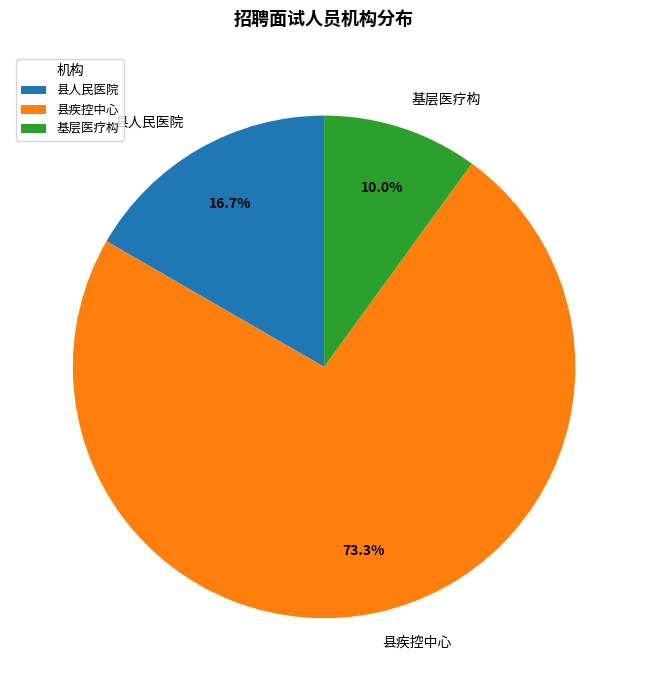

To the nearest percent, what percentage of the pie is 县疾控中心?

73%